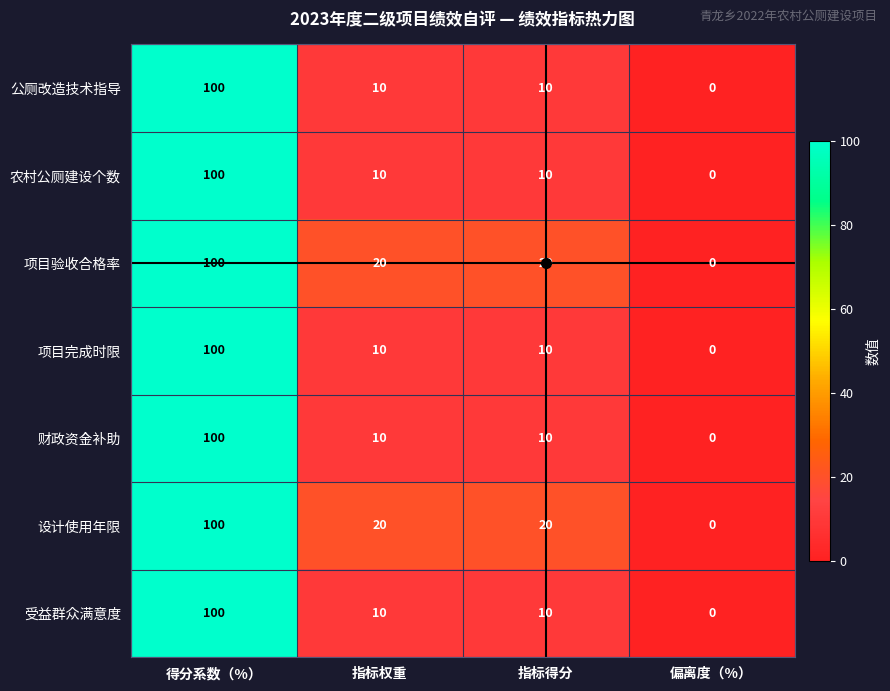

At how many categories does at least one series exceed 19?

3